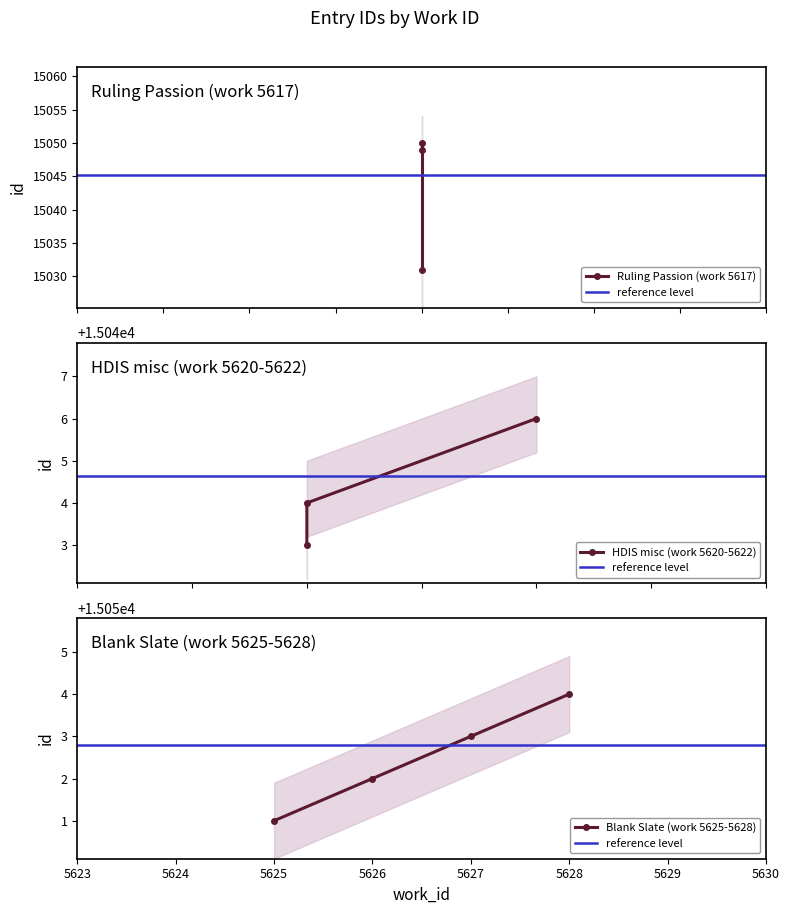

Count the number of categories in the chart.

10